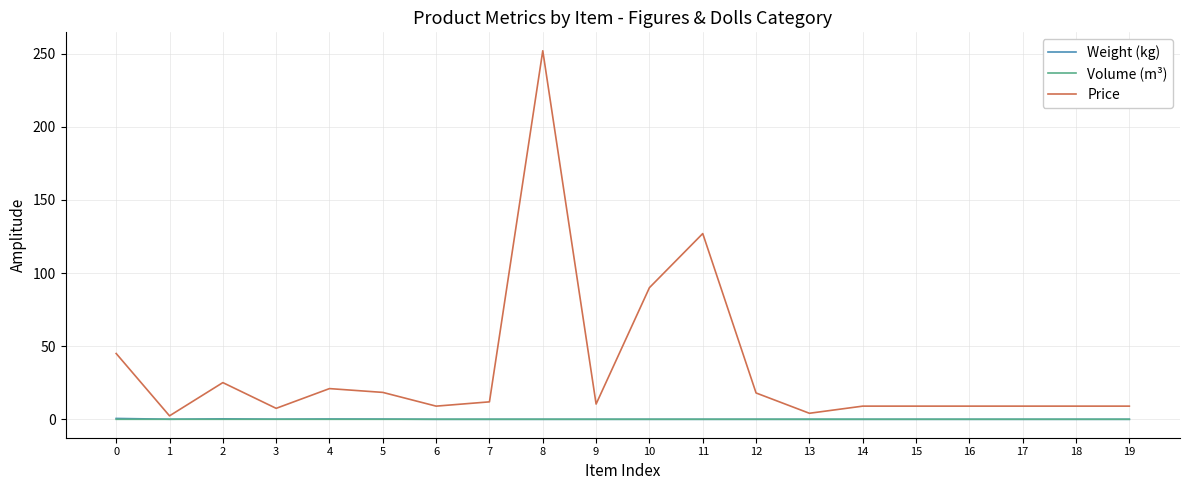

Between 0 and 10, which series saw the biggest shift?

Price